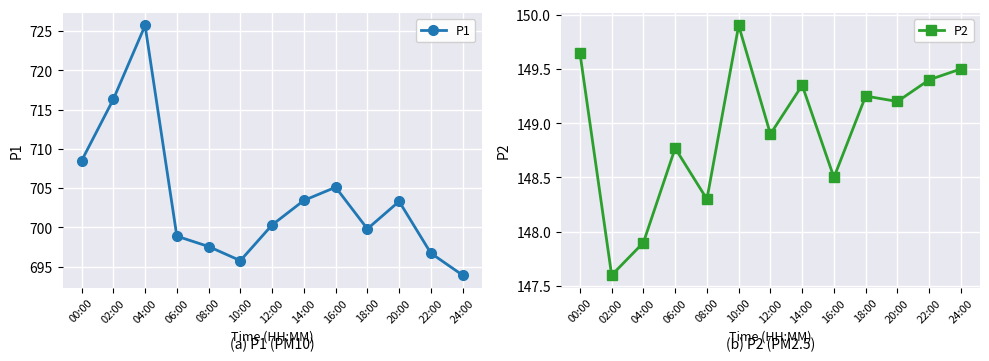

True or false: P2 has a value of 239.3 at 18:00.

False